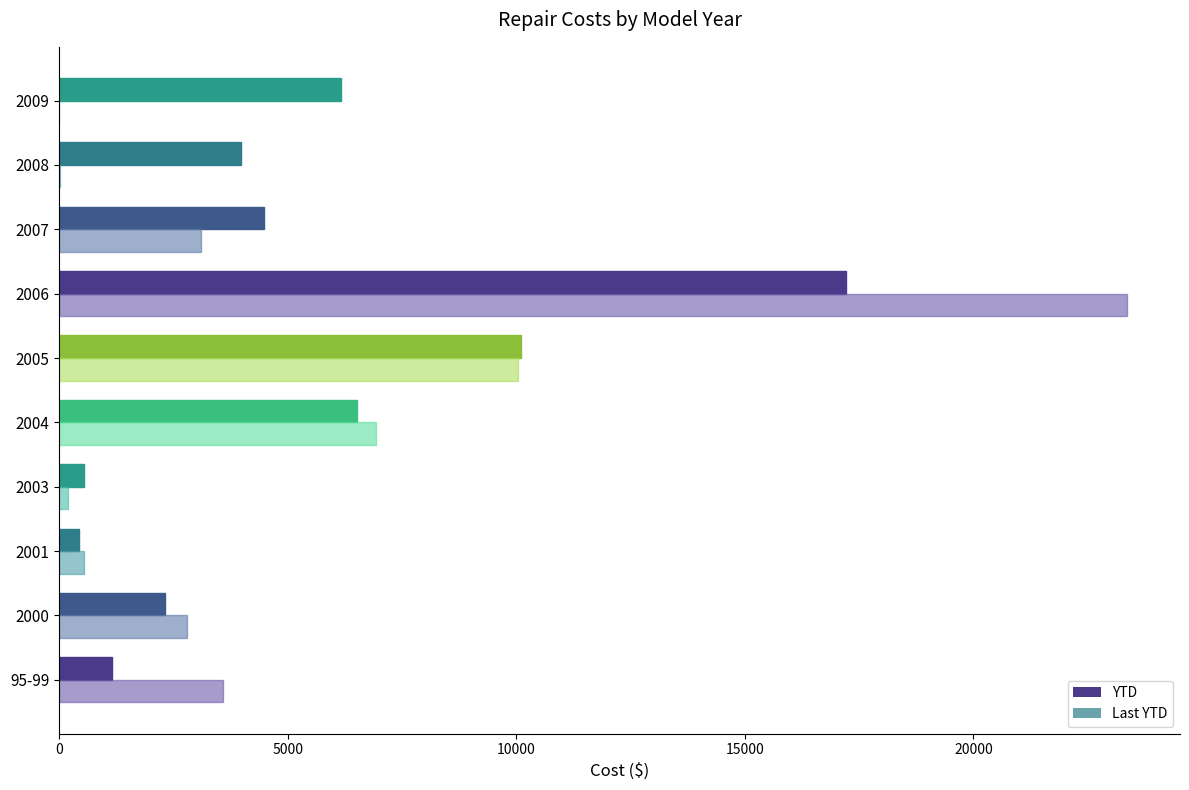

What is the sum of all YTD values?

52897.0